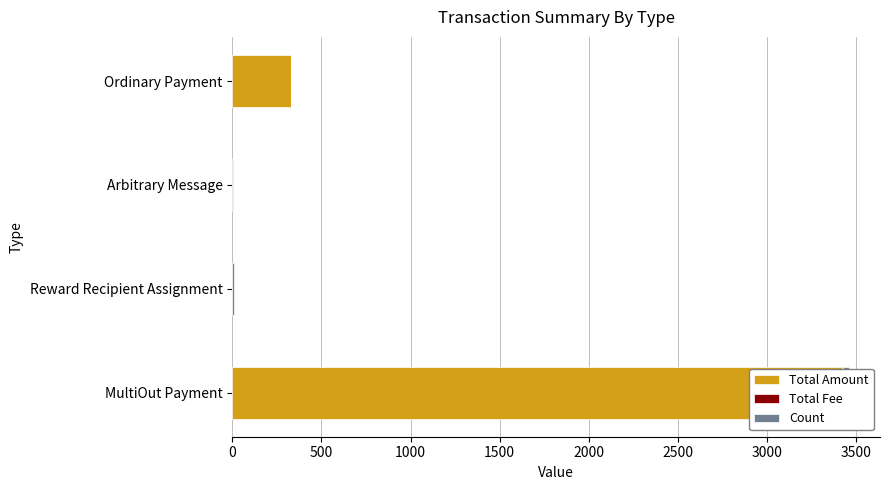

Count the number of data series in this chart.

3